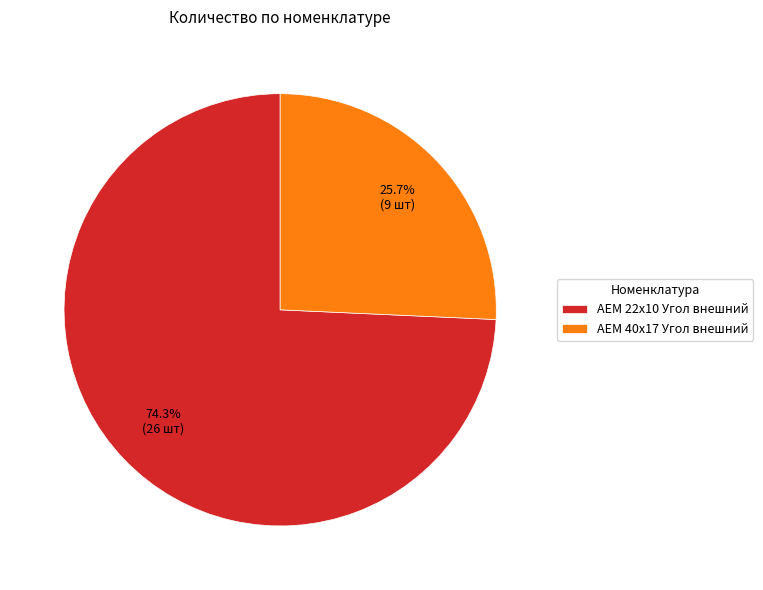

How many segments does this pie chart have?

2